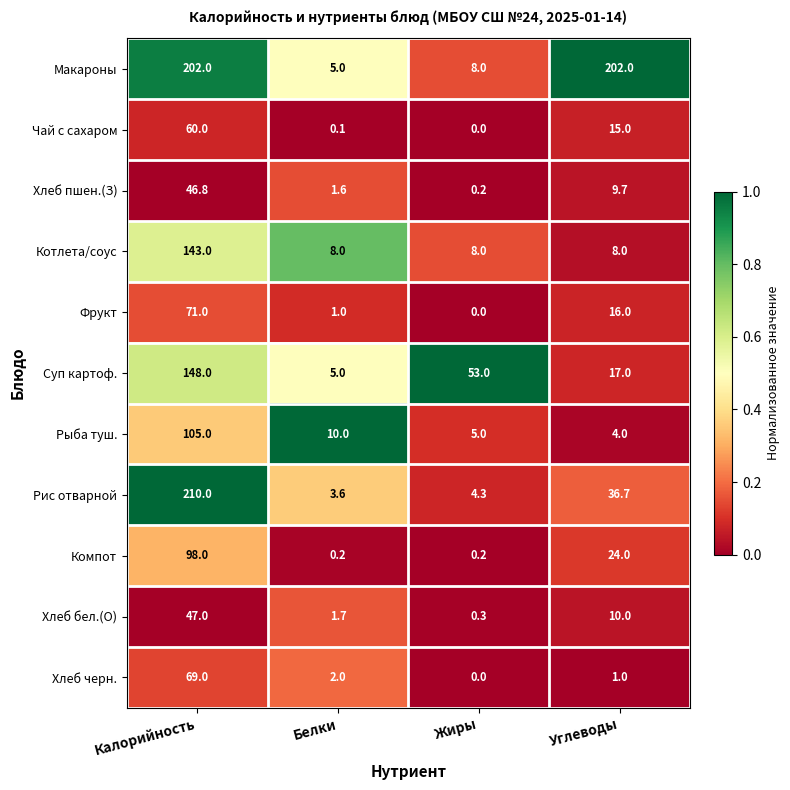

What is the highest value of the Хлеб бел.(О) series?

47.0